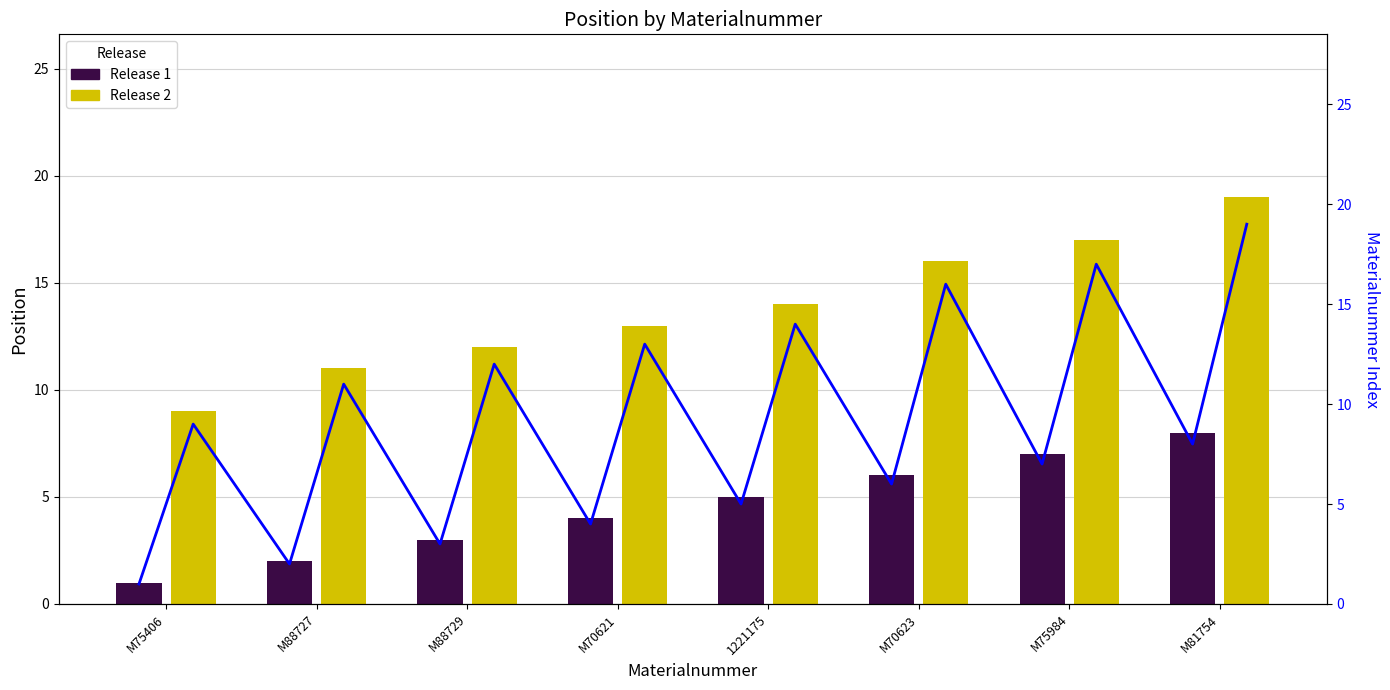

At which label does Release 1 reach its minimum?

M75406